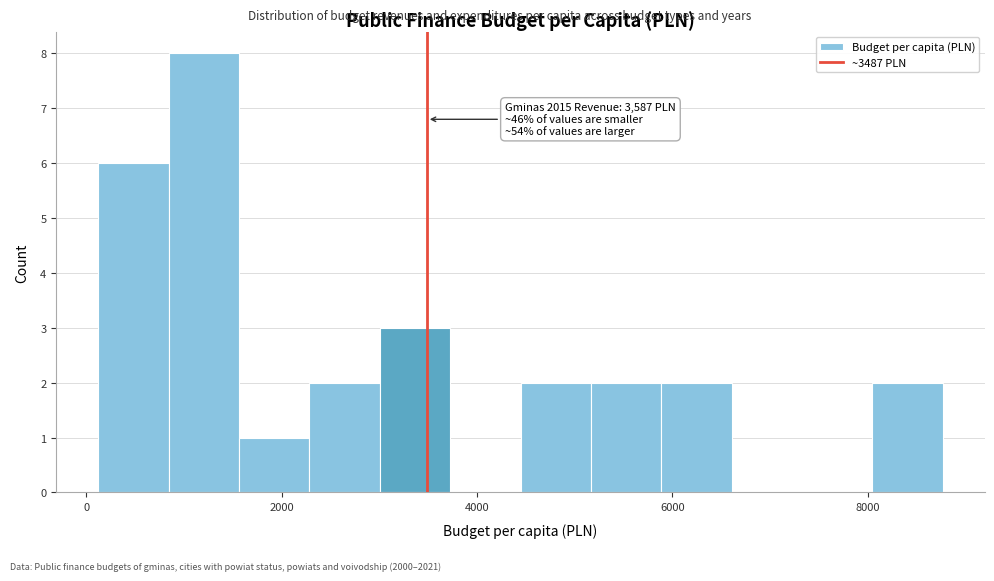

Around what value on the x-axis is the tallest bar? Give the approximate position of its centre, as read against the axis.

1200